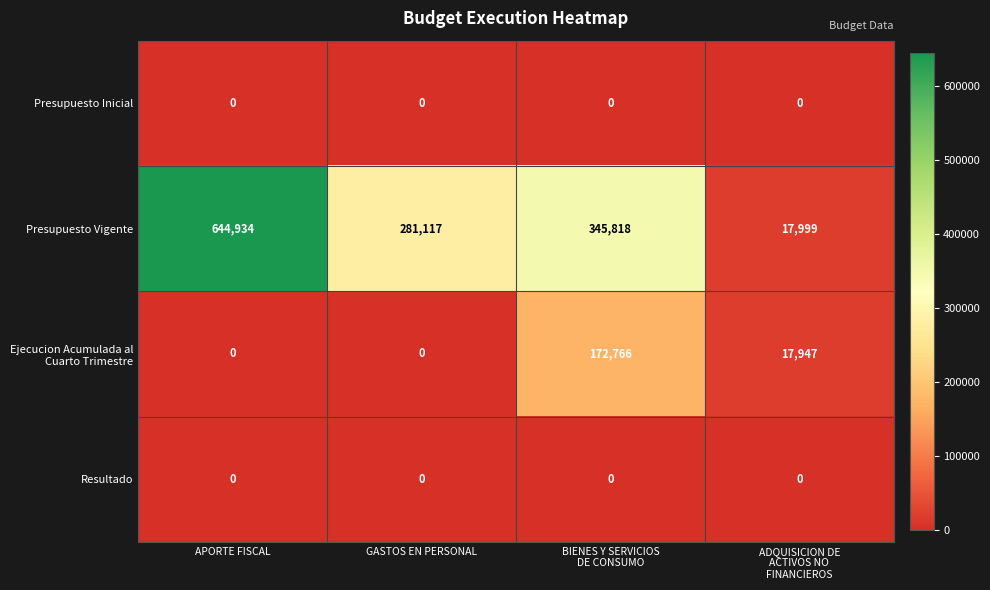

What is the total value across all series at ADQUISICION DE
ACTIVOS NO
FINANCIEROS?

35946